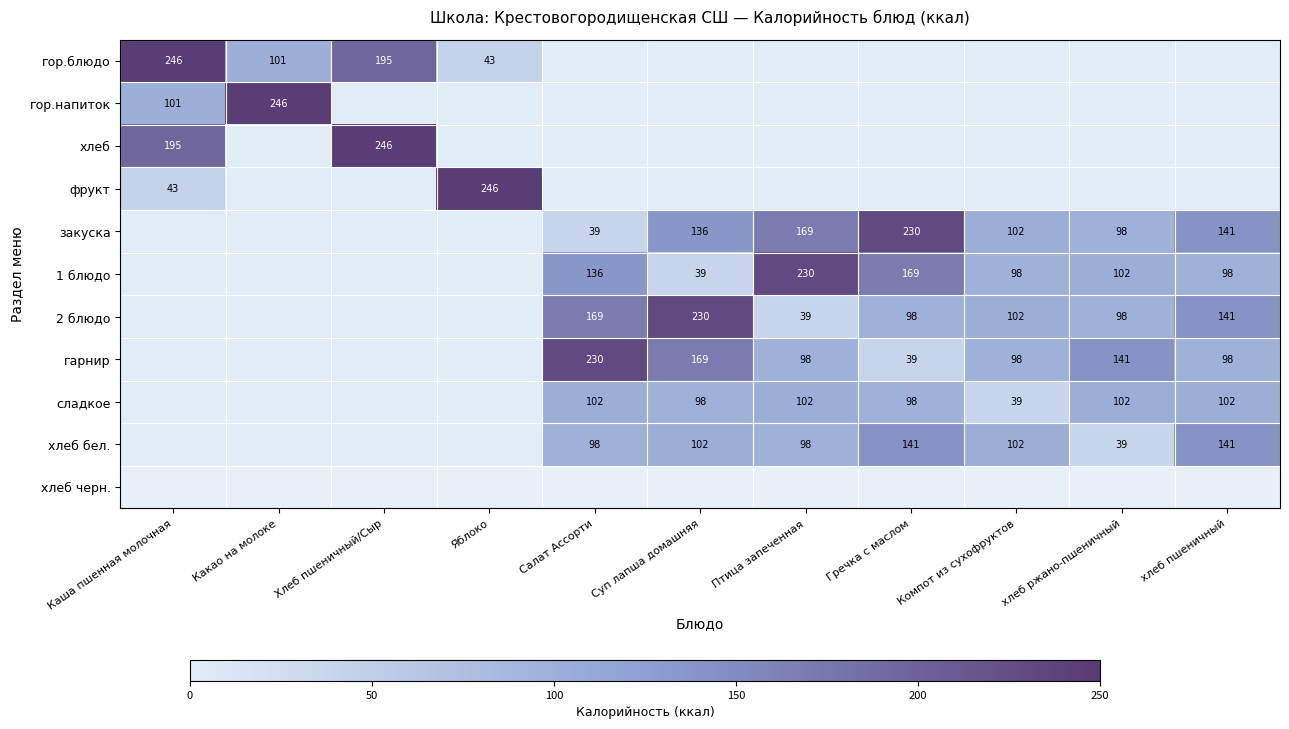

The гор.блюдо series shows 246 at Каша пшенная молочная. True or false?

True